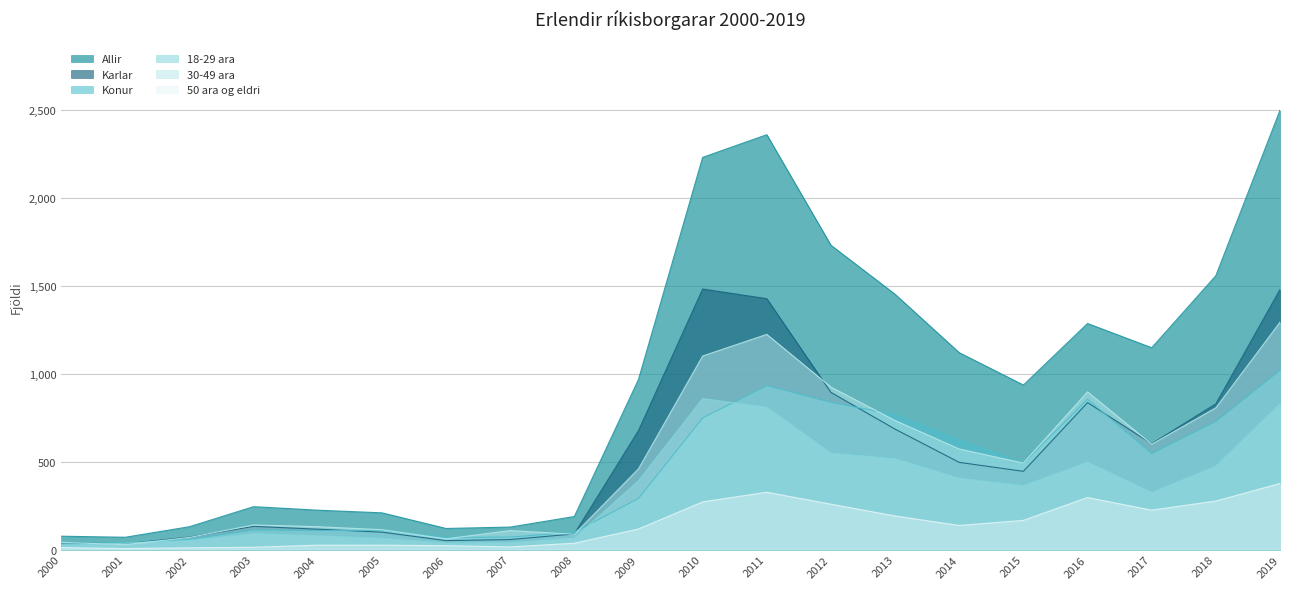

True or false: 50 ara og eldri and 18-29 ara intersect in this chart.

False